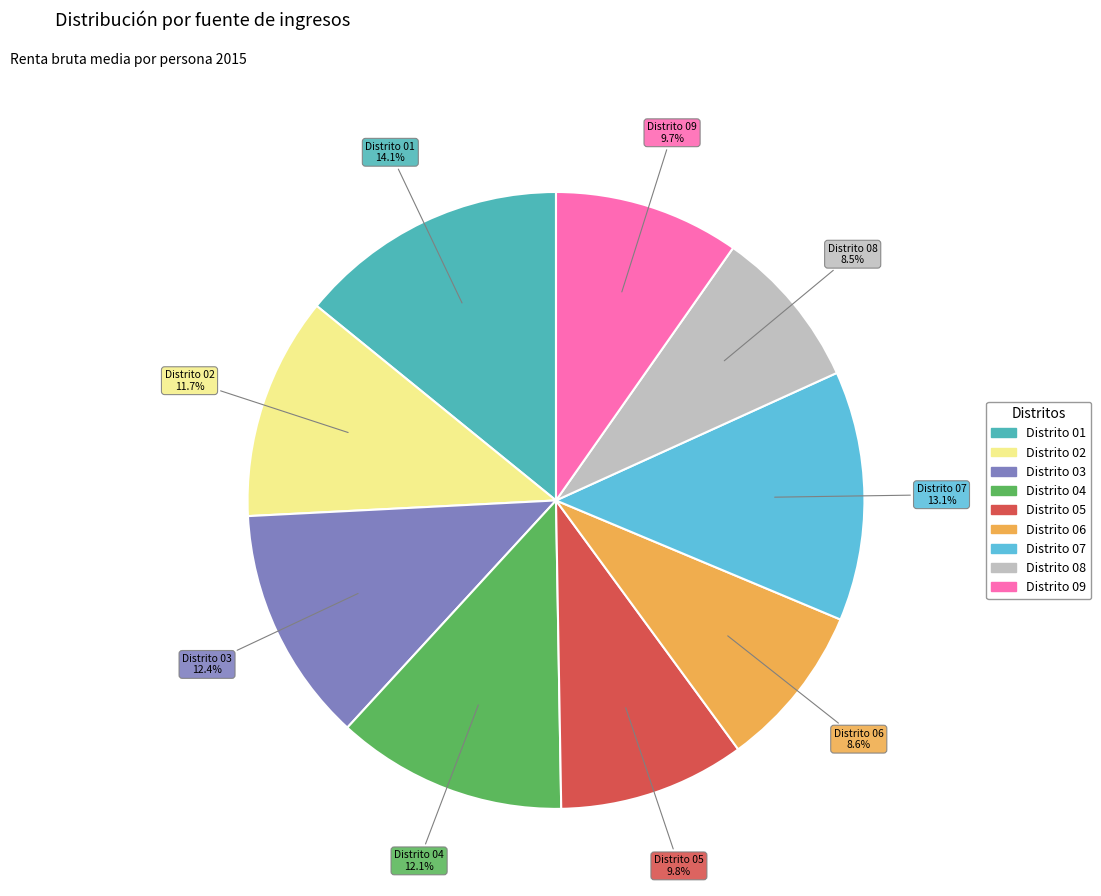

To the nearest percent, what is the average slice percentage?

11%